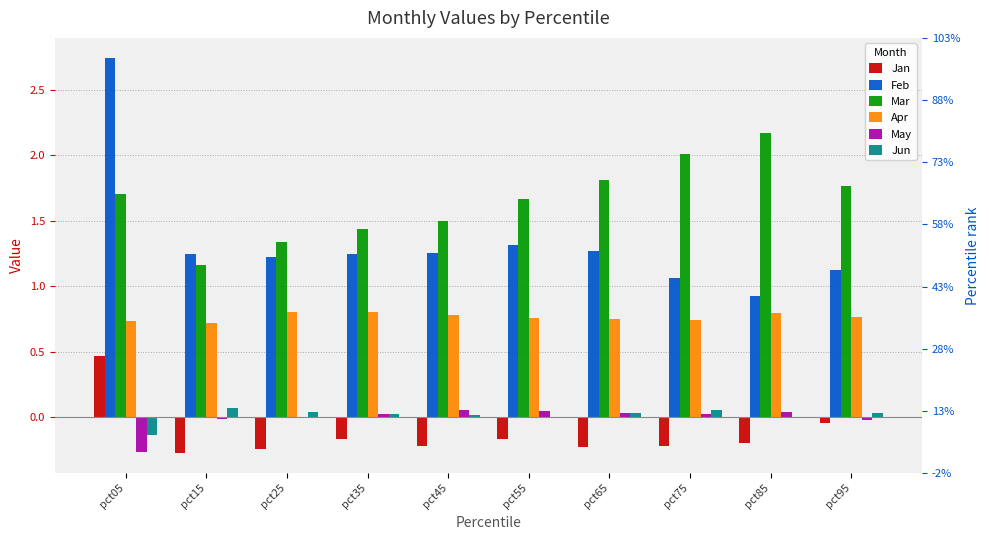

What is the sum of the Apr values at pct65 and pct45?

1.5